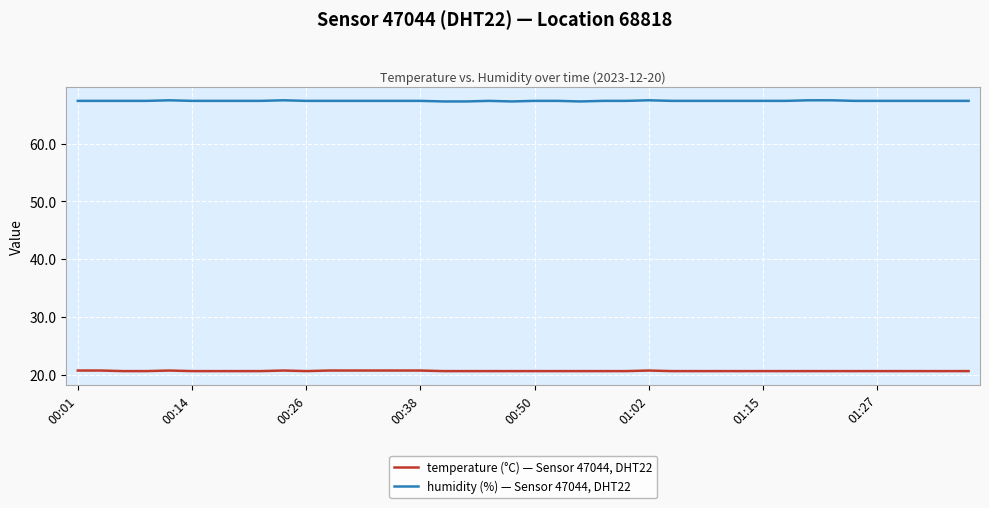

Rank the series by their maximum value, from highest to lowest.

humidity (%) — Sensor 47044, DHT22, temperature (°C) — Sensor 47044, DHT22